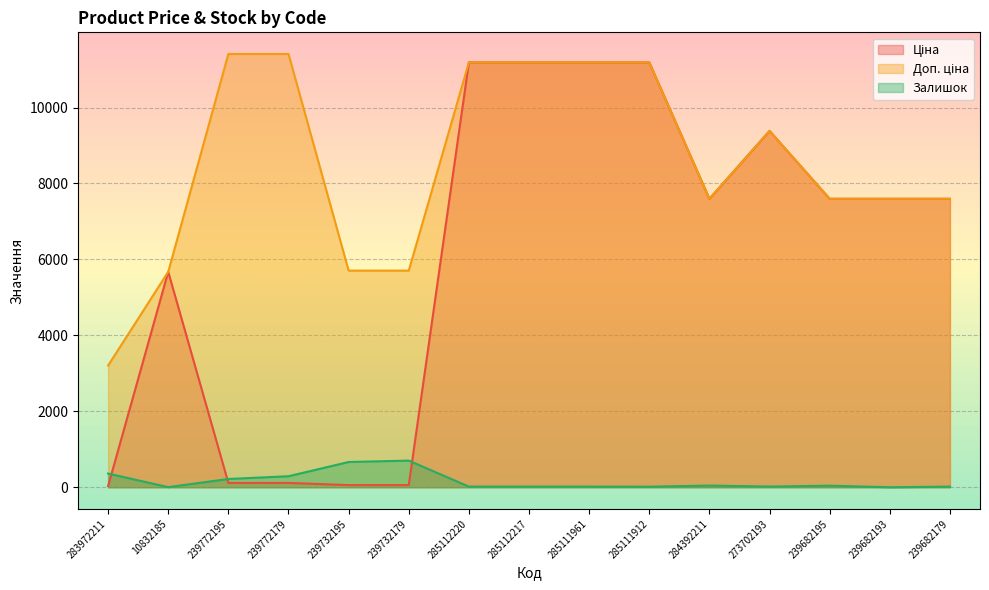

What value does the Доп. ціна series have at 285111961?

11188.2